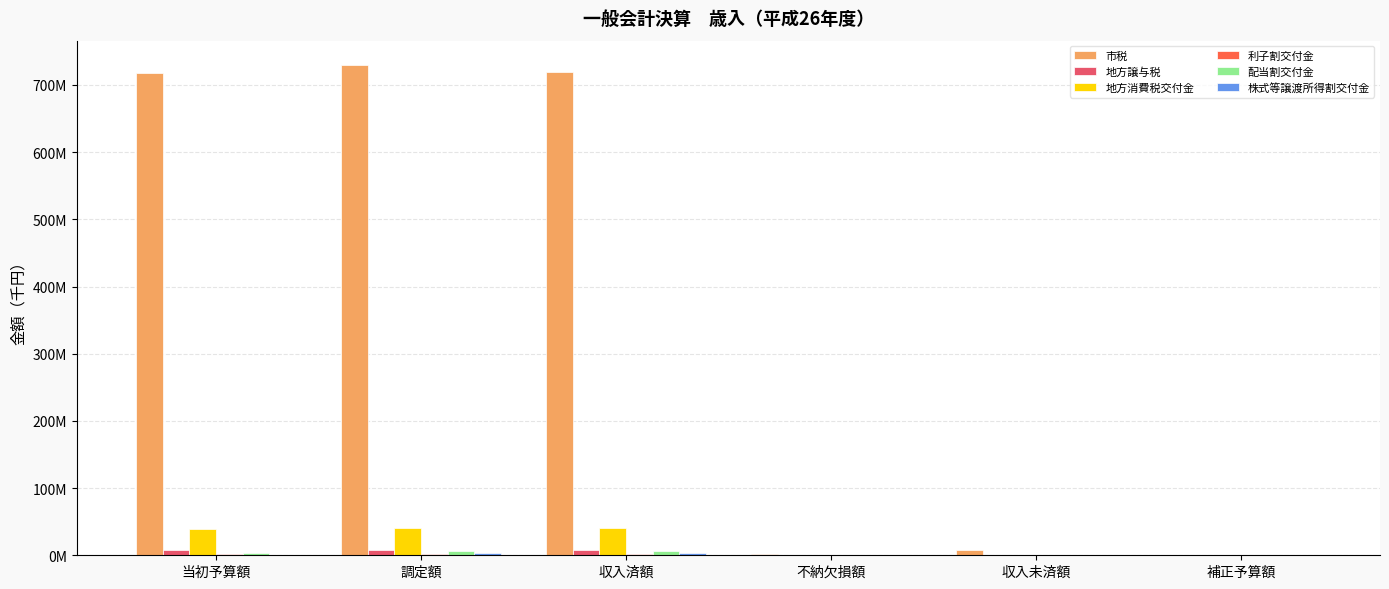

Reading left to right, extract all data points from this chart.

市税: 当初予算額=718295000.0	調定額=729429571.2	収入済額=719971635.6	不納欠損額=1317156.3	収入未済額=8140779.3	補正予算額=1046000.0
地方譲与税: 当初予算額=8372001.0	調定額=7983150.5	収入済額=7983150.5	不納欠損額=0.0	収入未済額=0.0	補正予算額=0.0
地方消費税交付金: 当初予算額=39428000.0	調定額=40464108.0	収入済額=40464108.0	不納欠損額=0.0	収入未済額=0.0	補正予算額=0.0
利子割交付金: 当初予算額=1320000.0	調定額=1299333.0	収入済額=1299333.0	不納欠損額=0.0	収入未済額=0.0	補正予算額=1046000.0
配当割交付金: 当初予算額=3276000.0	調定額=5650855.0	収入済額=5650855.0	不納欠損額=0.0	収入未済額=0.0	補正予算額=31000.0
株式等譲渡所得割交付金: 当初予算額=1032000.0	調定額=3537904.0	収入済額=3537904.0	不納欠損額=0.0	収入未済額=0.0	補正予算額=503000.0